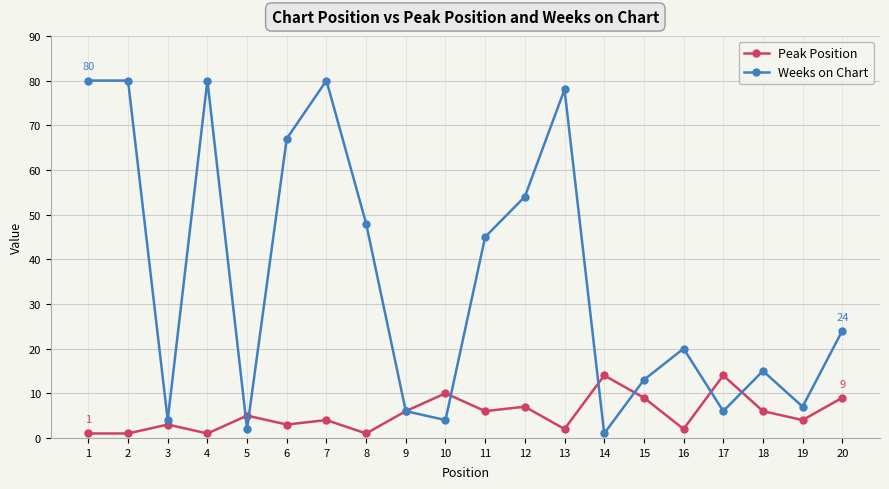

What is the value of the Peak Position point at the 6th from the left?

3